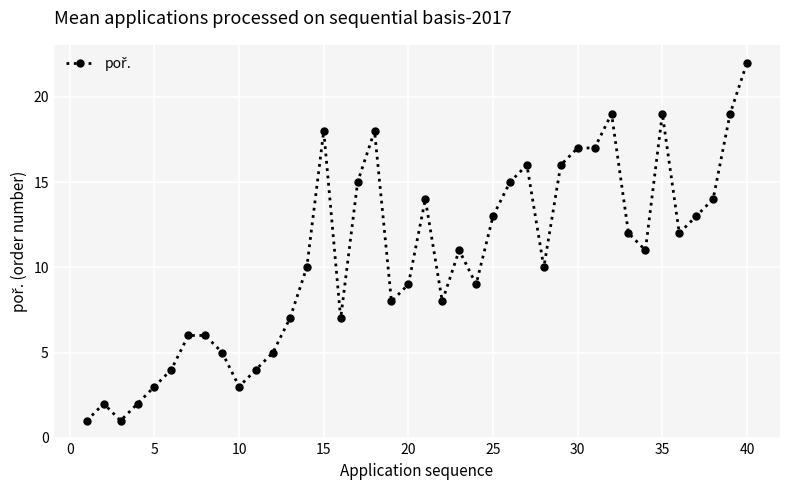

What is the sum of all values?

421